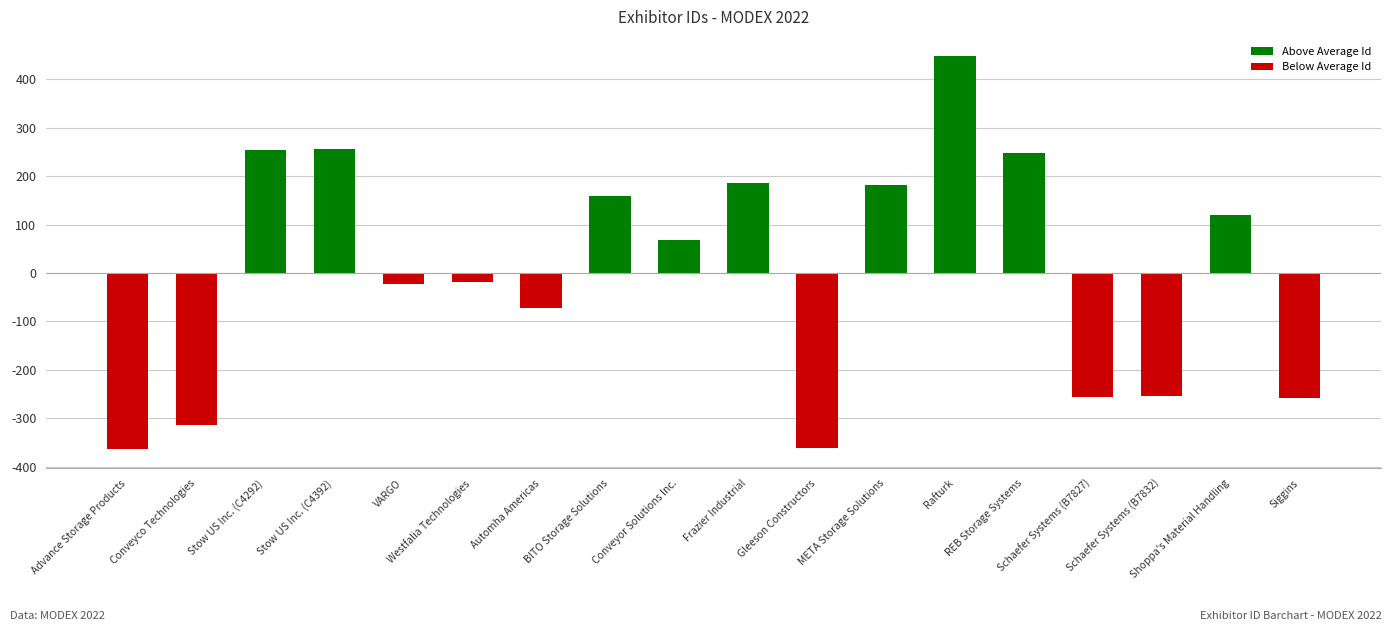

What position from the left is Advance Storage Products?

1